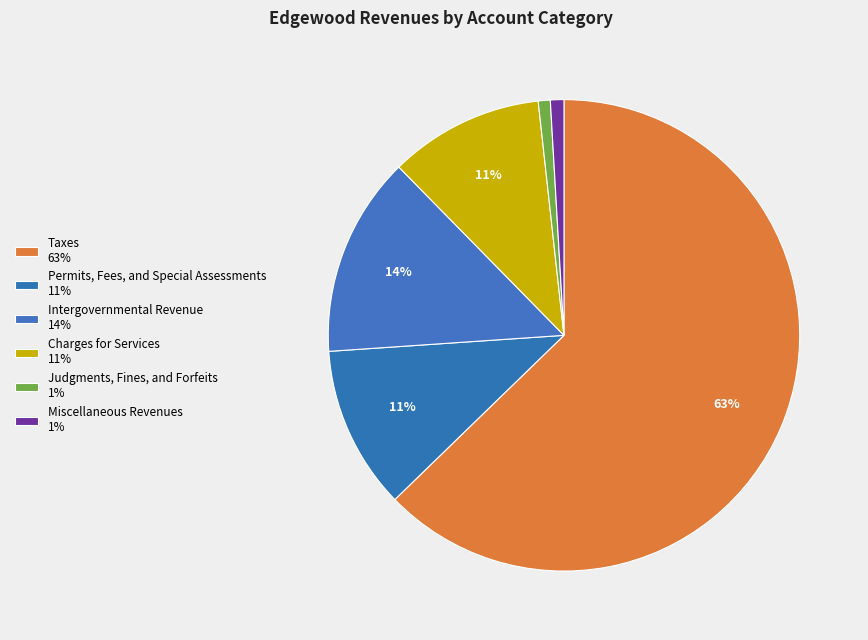

Count the number of slices in the pie.

6